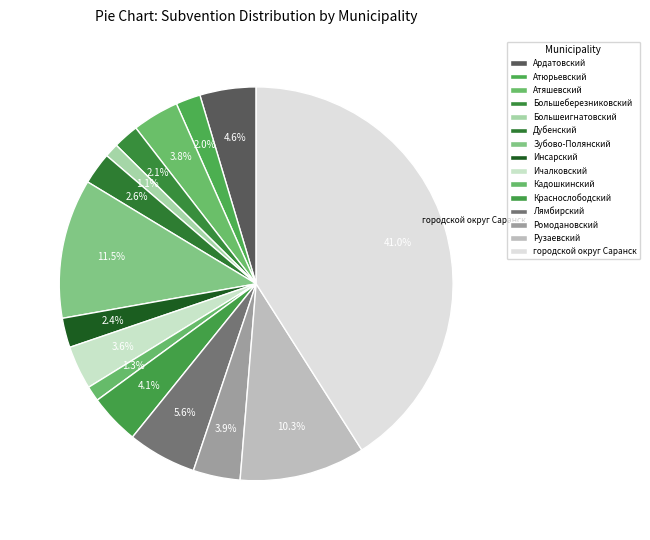

Count the number of slices in the pie.

15